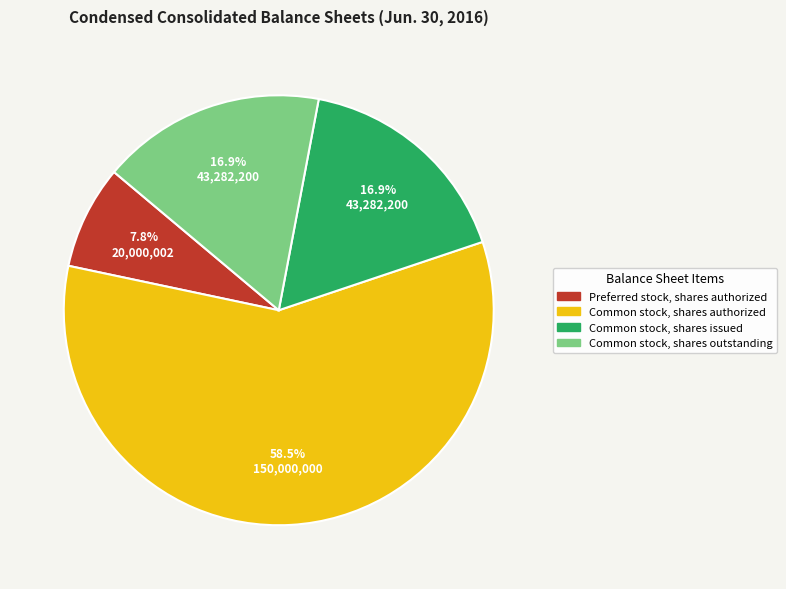

Between Common stock, shares authorized and Common stock, shares issued, which is larger?

Common stock, shares authorized